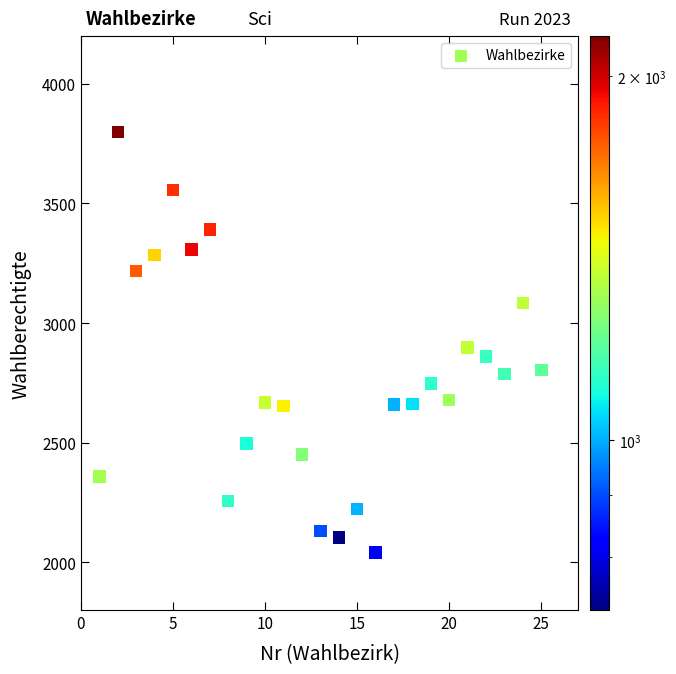

What is the range of X values (max minus min)?

24